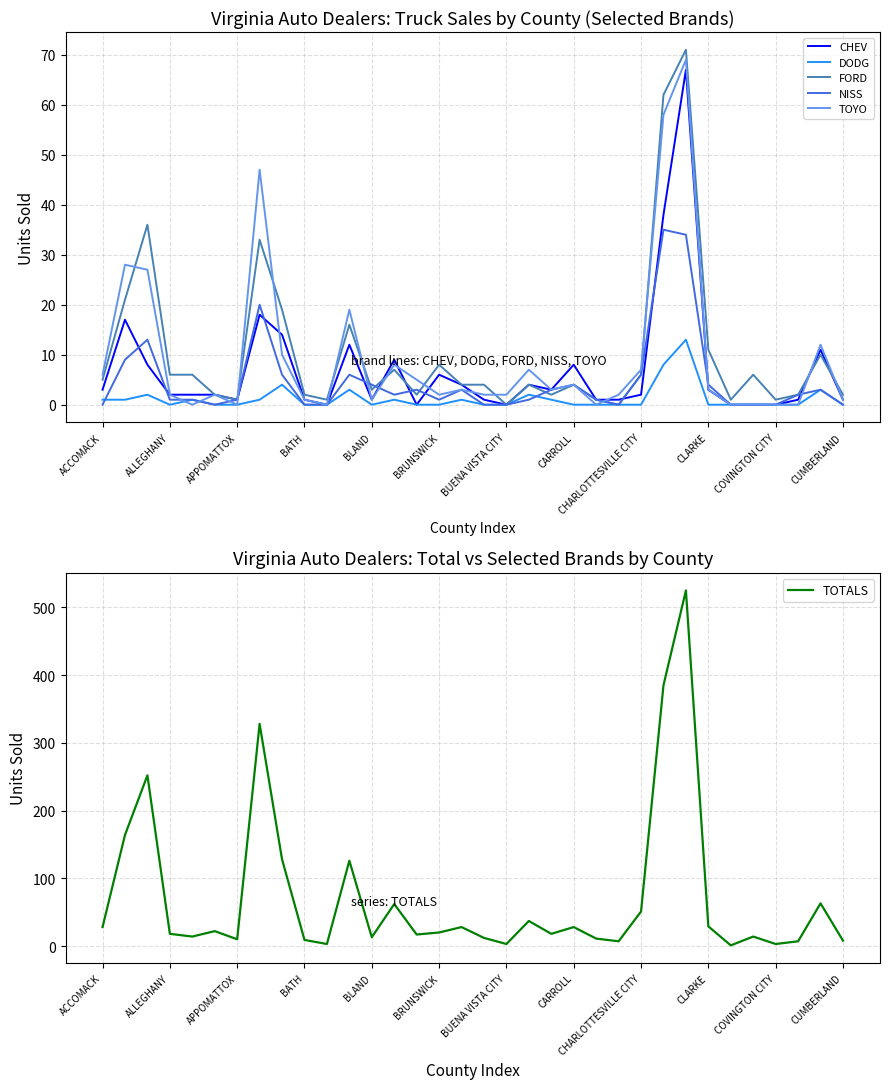

Which series has the largest range (max minus min)?

TOTALS